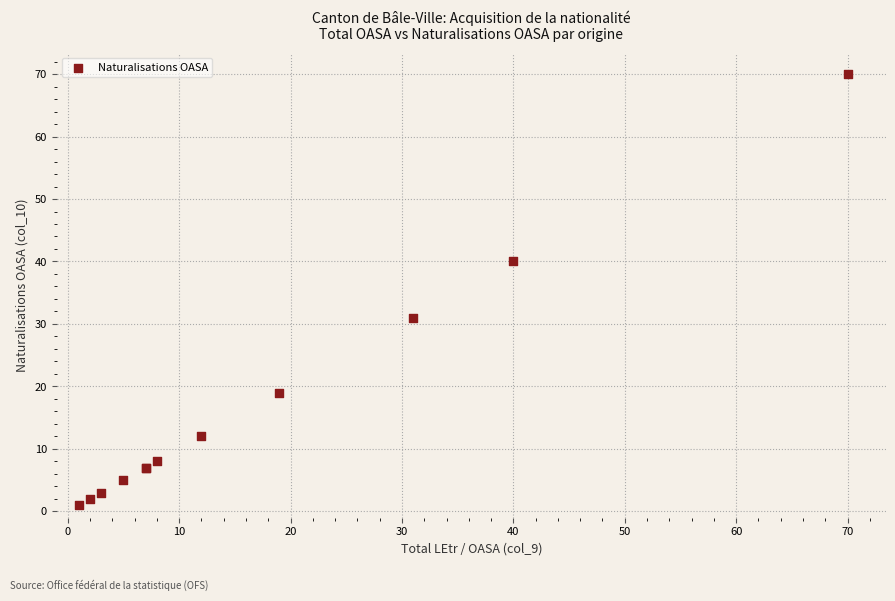

What Y value in the scatter plot is closest to 35?

31